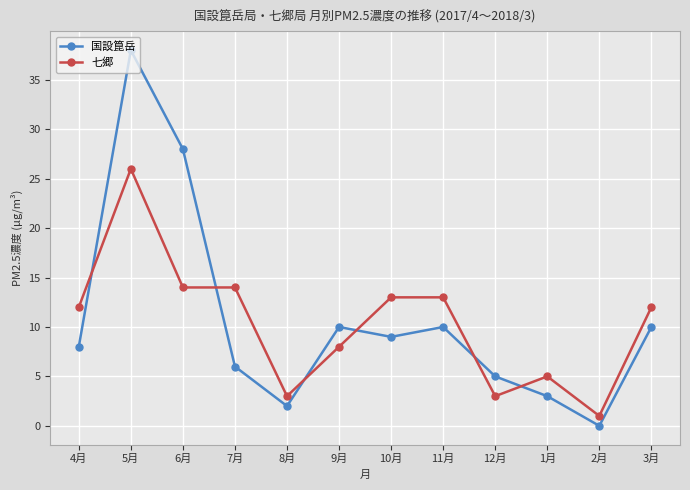

Between which two adjacent categories do 七郷 and 国設箟岳 first intersect?

4月 and 5月